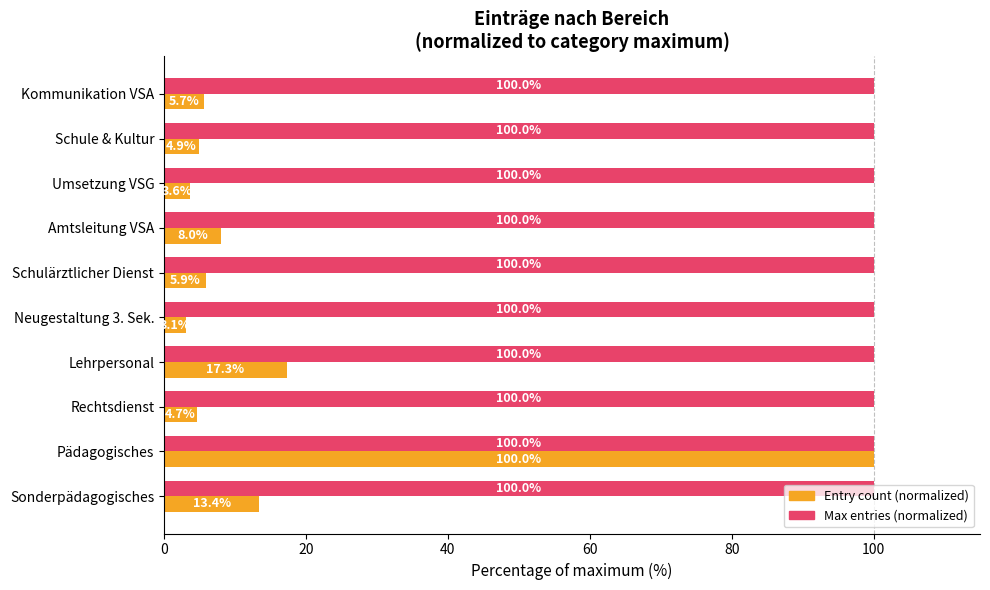

List the series in order of their overall mean, highest first.

Max entries (normalized), Entry count (normalized)